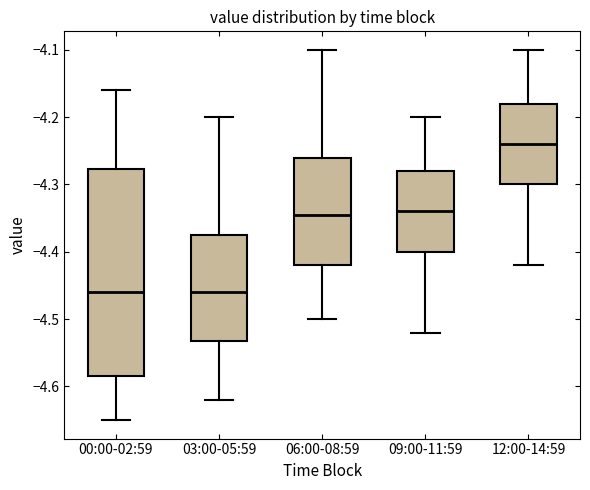

Reading left to right, read every box against the y-axis: the position of its median line, the range the box covers, and the ends of its whiskers. The values are not printed on the chart, so give them approximately, as read against the axis.

00:00-02:59: median -4.46, box -4.58 to -4.28, whiskers -4.65 to -4.16
03:00-05:59: median -4.46, box -4.53 to -4.37, whiskers -4.62 to -4.20
06:00-08:59: median -4.34, box -4.42 to -4.26, whiskers -4.50 to -4.10
09:00-11:59: median -4.34, box -4.40 to -4.28, whiskers -4.52 to -4.20
12:00-14:59: median -4.24, box -4.30 to -4.18, whiskers -4.42 to -4.10